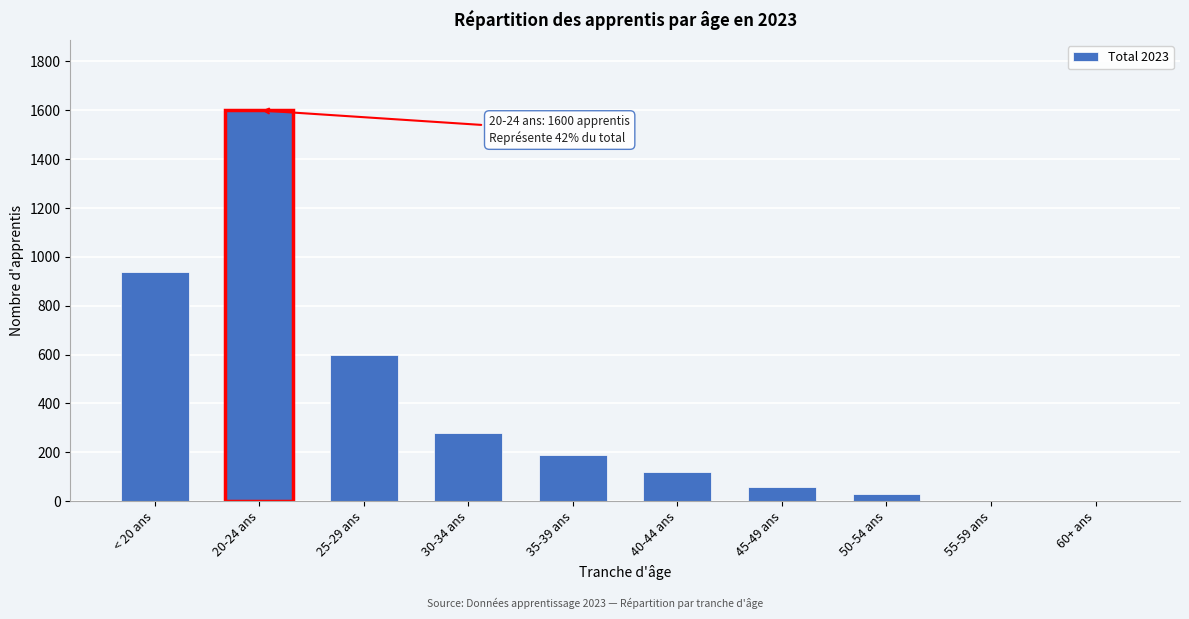

Reading left to right, transcribe all the data shown in this chart.

< 20 ans=940	20-24 ans=1600	25-29 ans=600	30-34 ans=280	35-39 ans=190	40-44 ans=120	45-49 ans=60	50-54 ans=30	55-59 ans=0	60+ ans=0